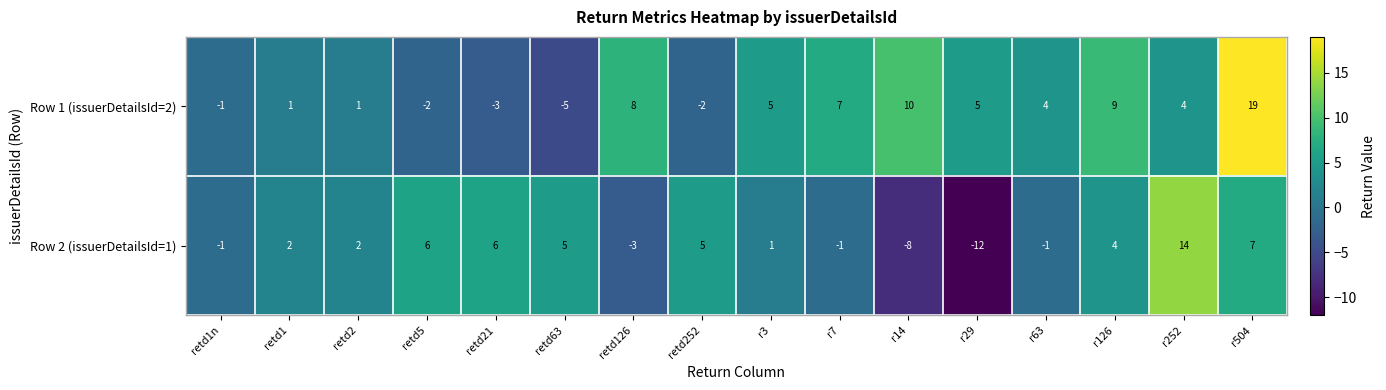

What is the spread (max minus min) of values at retd21?

9